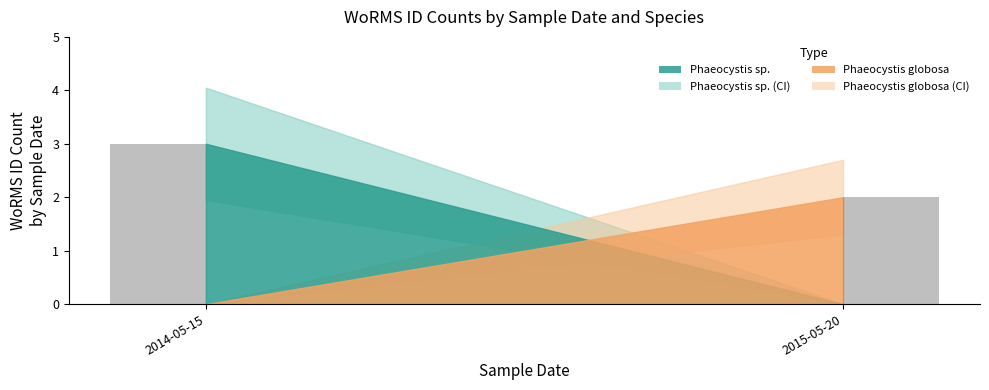

Which category has the lowest value across all series?

2015-05-20